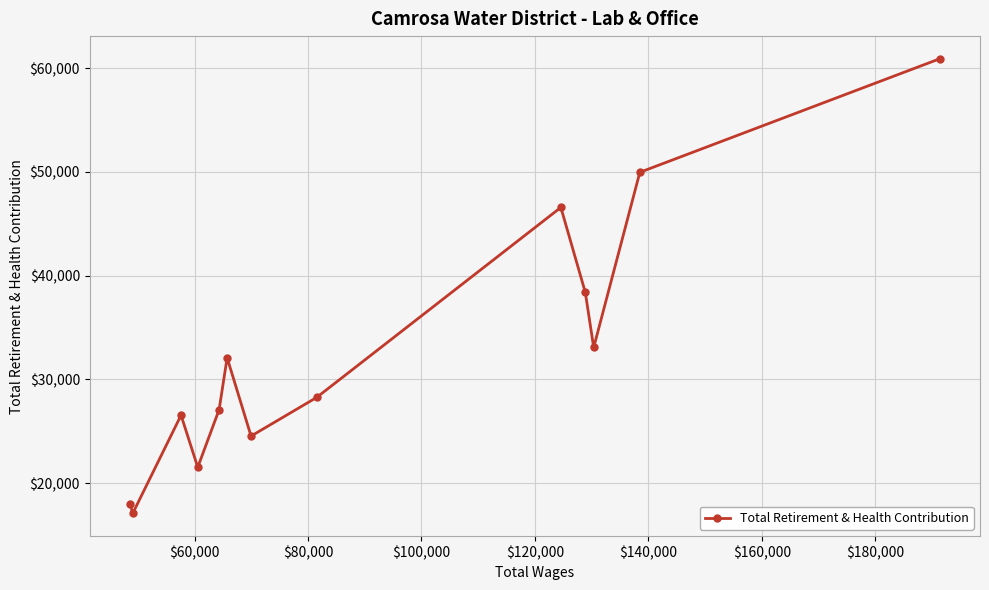

True or false: there are more than 2 points higher than both neighbors.

True